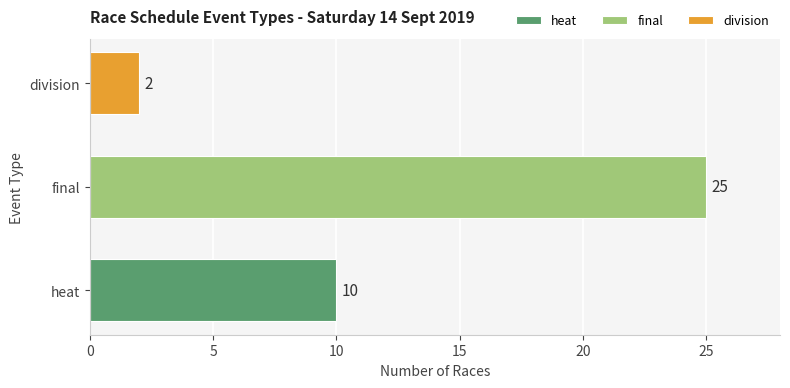

What value does the heat series have at final?

10